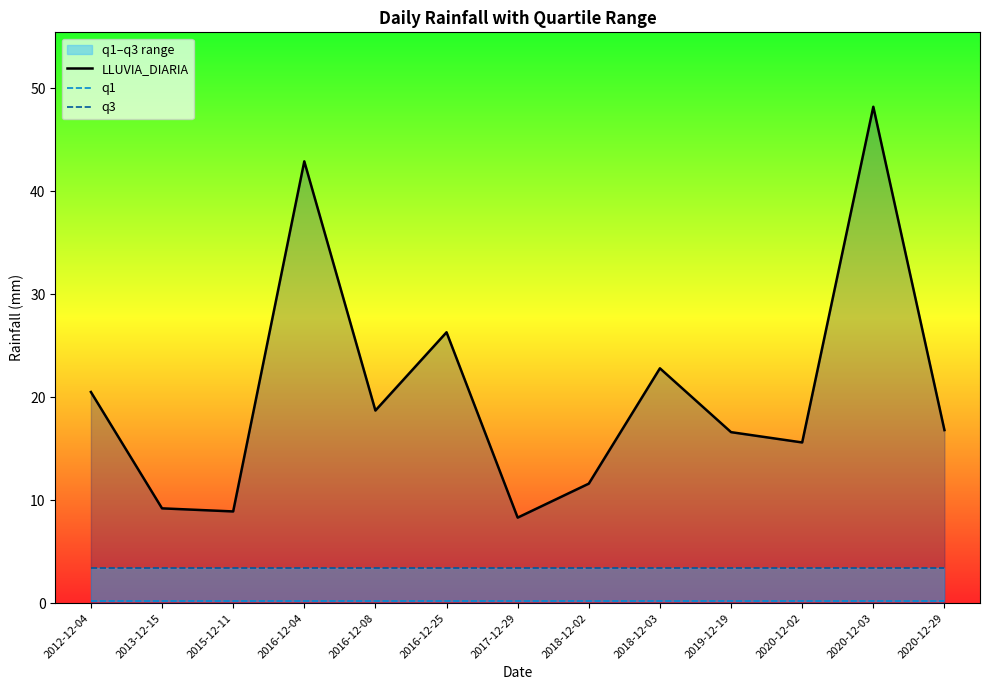

At which category does the chart reach its minimum across all series?

2012-12-04